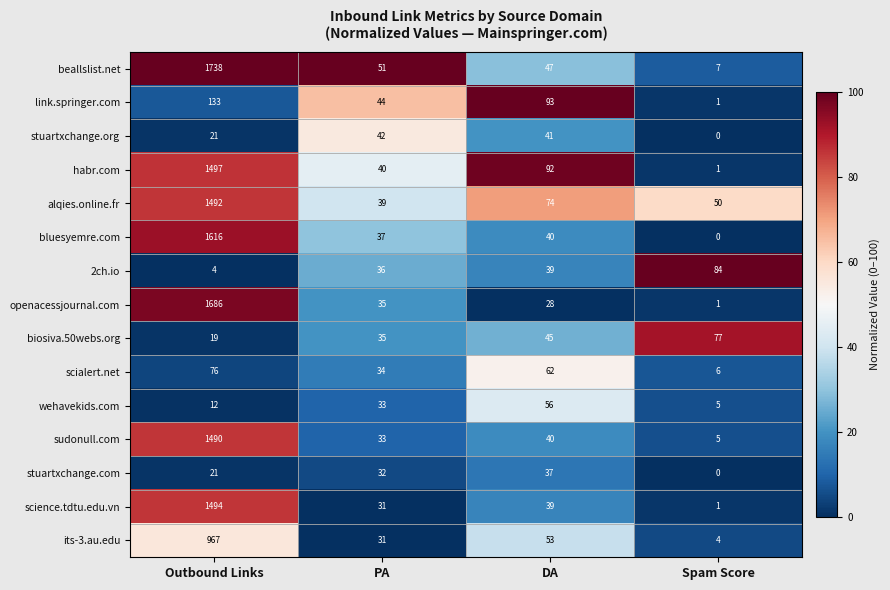

The value of wehavekids.com at Outbound Links is 21. True or false?

False